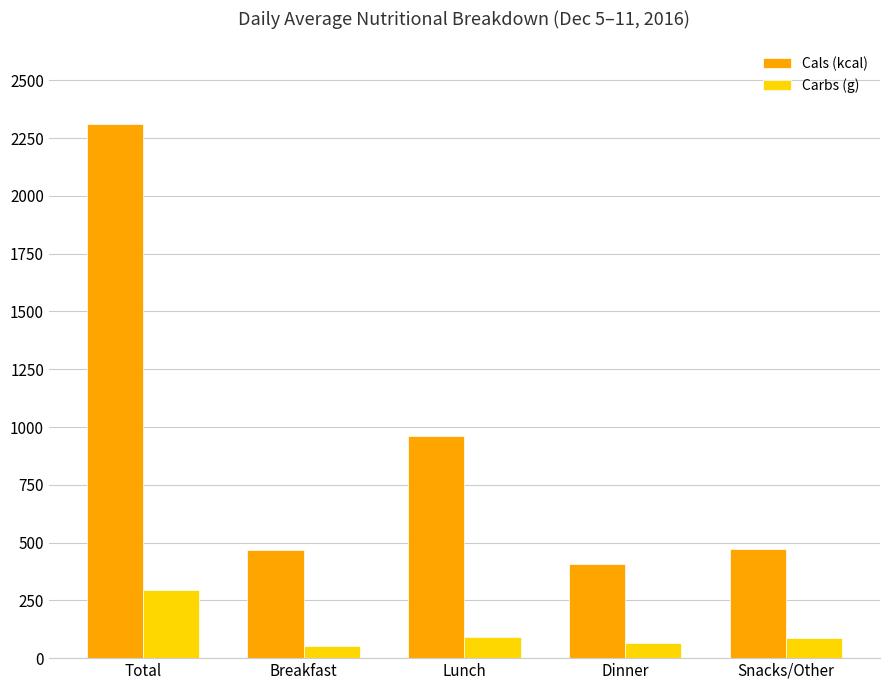

What is the total value across all series at Snacks/Other?

560.8